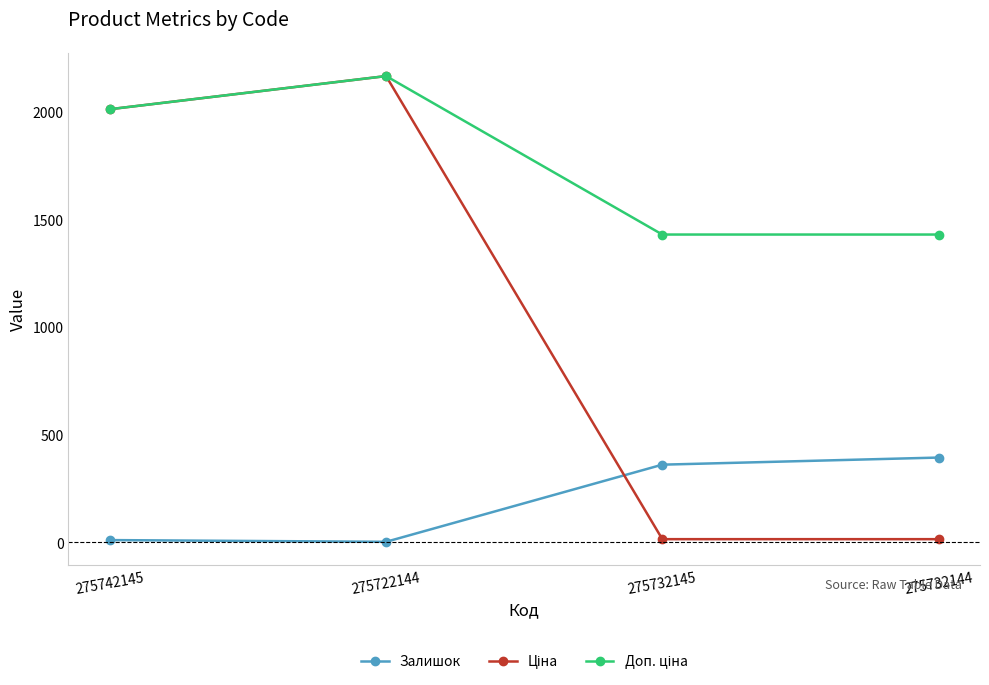

At how many categories does at least one series exceed 908?

4